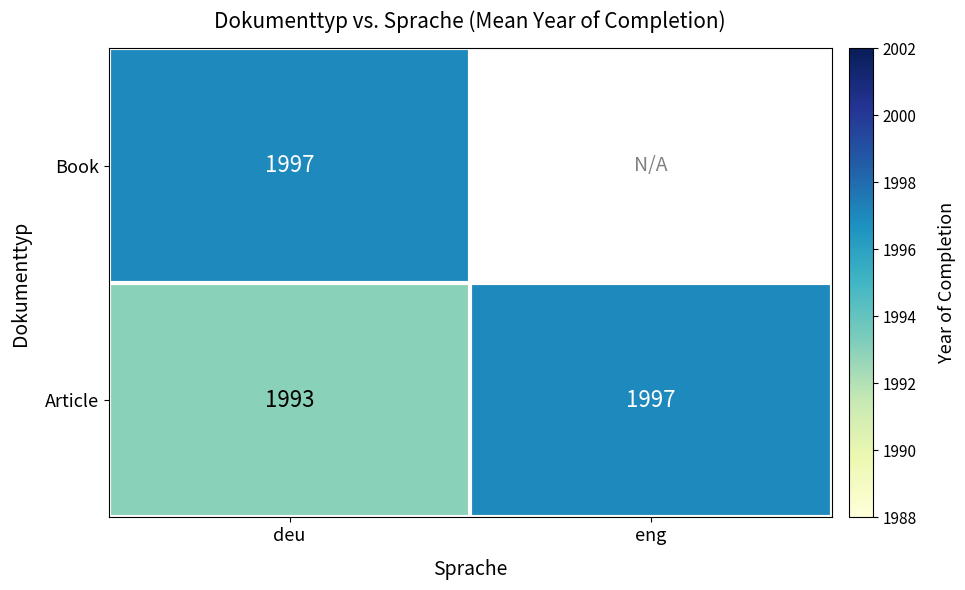

At which label is Article closest to 1995?

deu